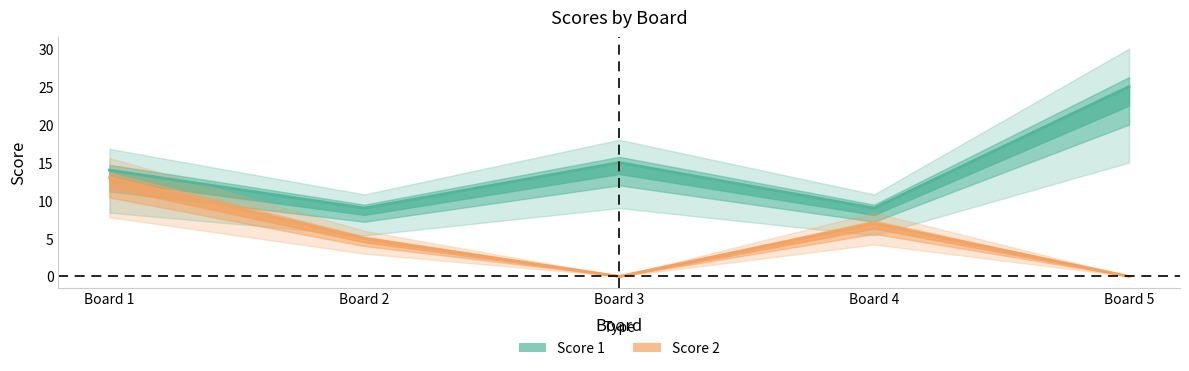

True or false: Score 2 and Score 1 cross at least once.

False